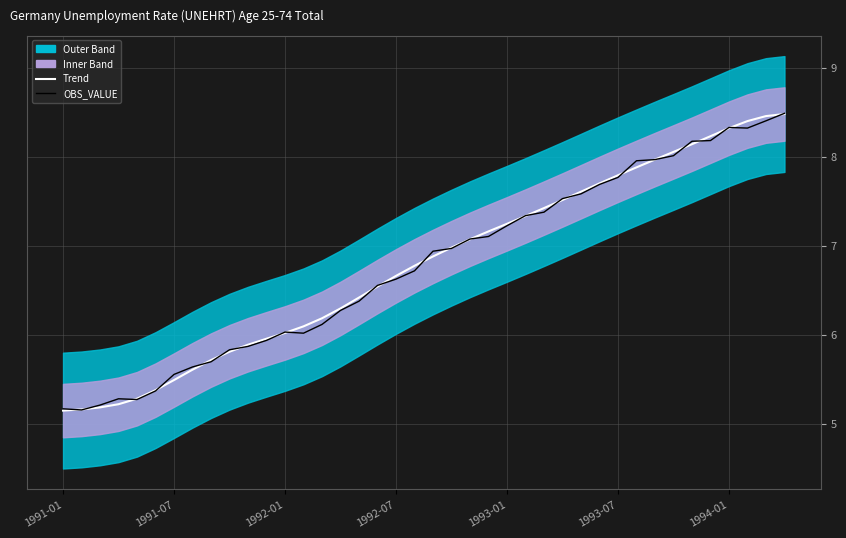

What position from the left is 34?

35